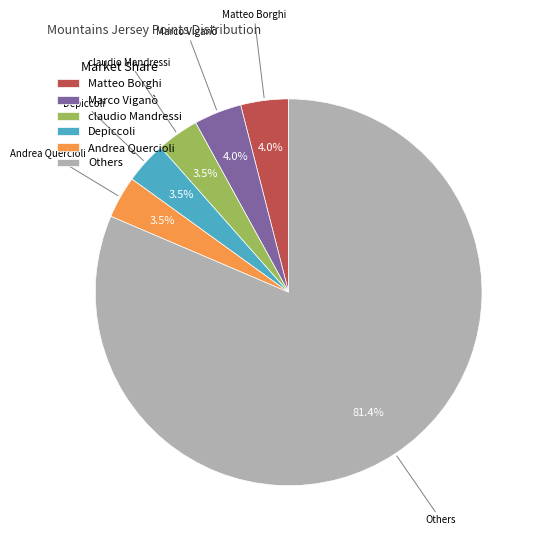

To the nearest percent, what is the average slice percentage?

17%